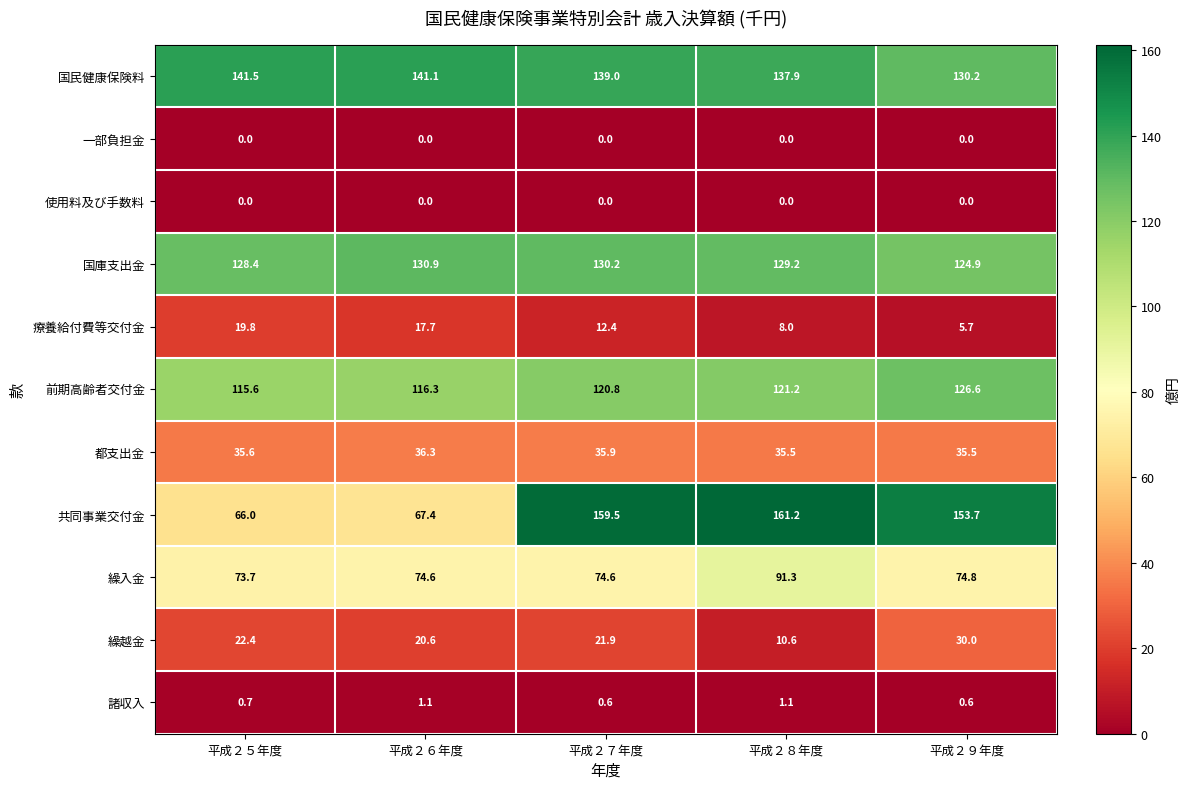

At how many categories does at least one series exceed 118?

5